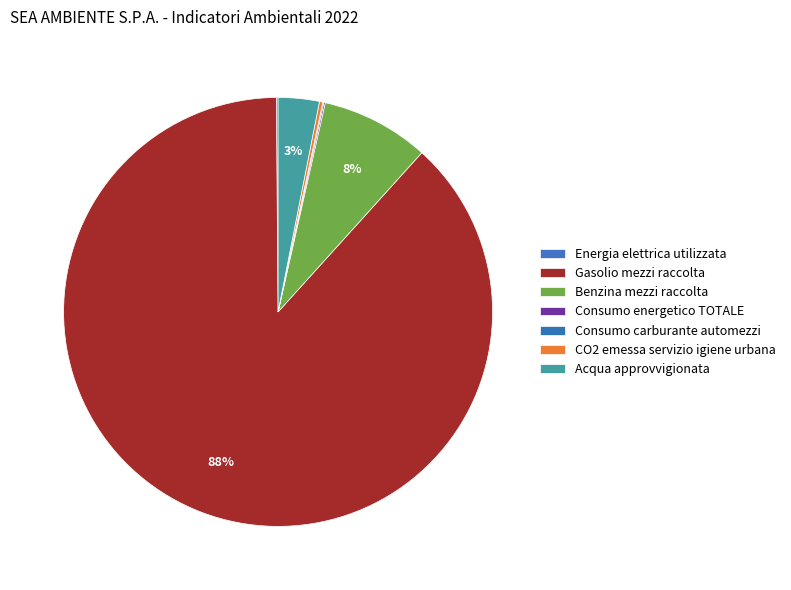

Is Gasolio mezzi raccolta the majority of the pie?

Yes